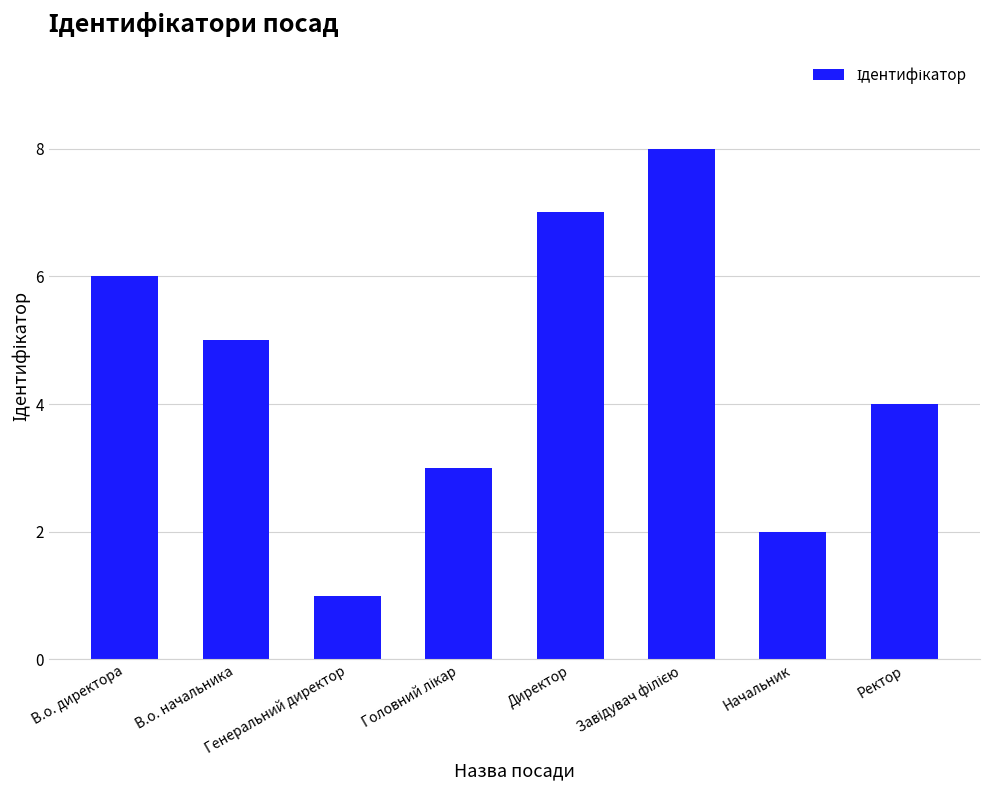

What is the maximum value shown in the chart?

8